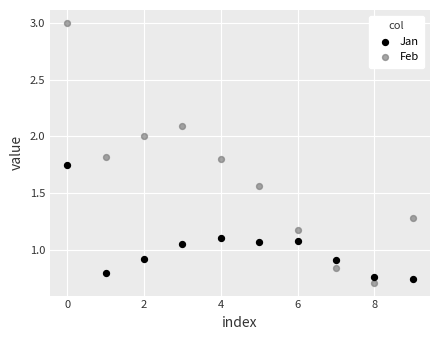

What are all the series names shown in the legend?

Jan, Feb